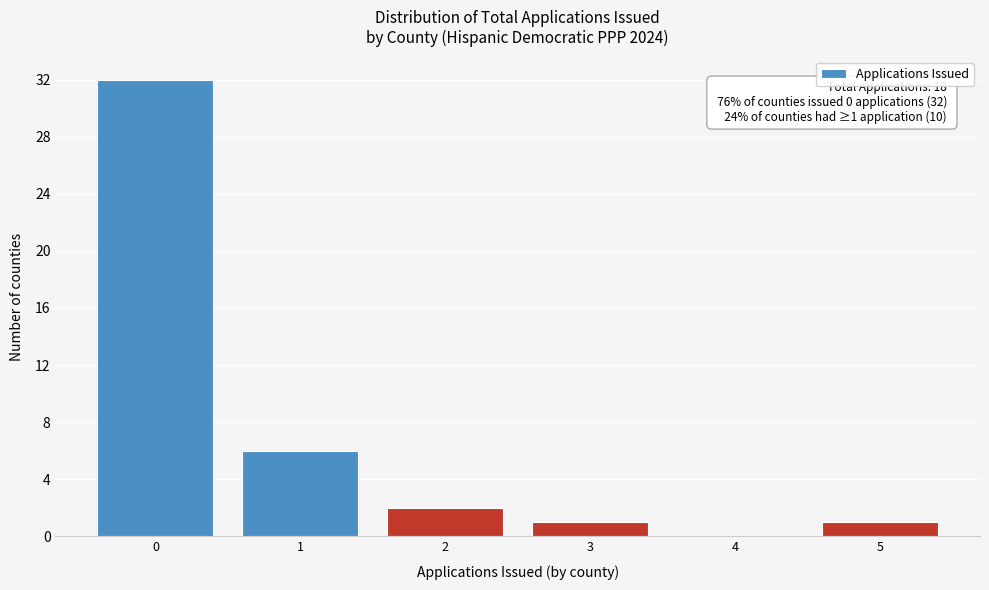

Over which range of the x-axis is the bar tallest?

-0.5 to 0.5